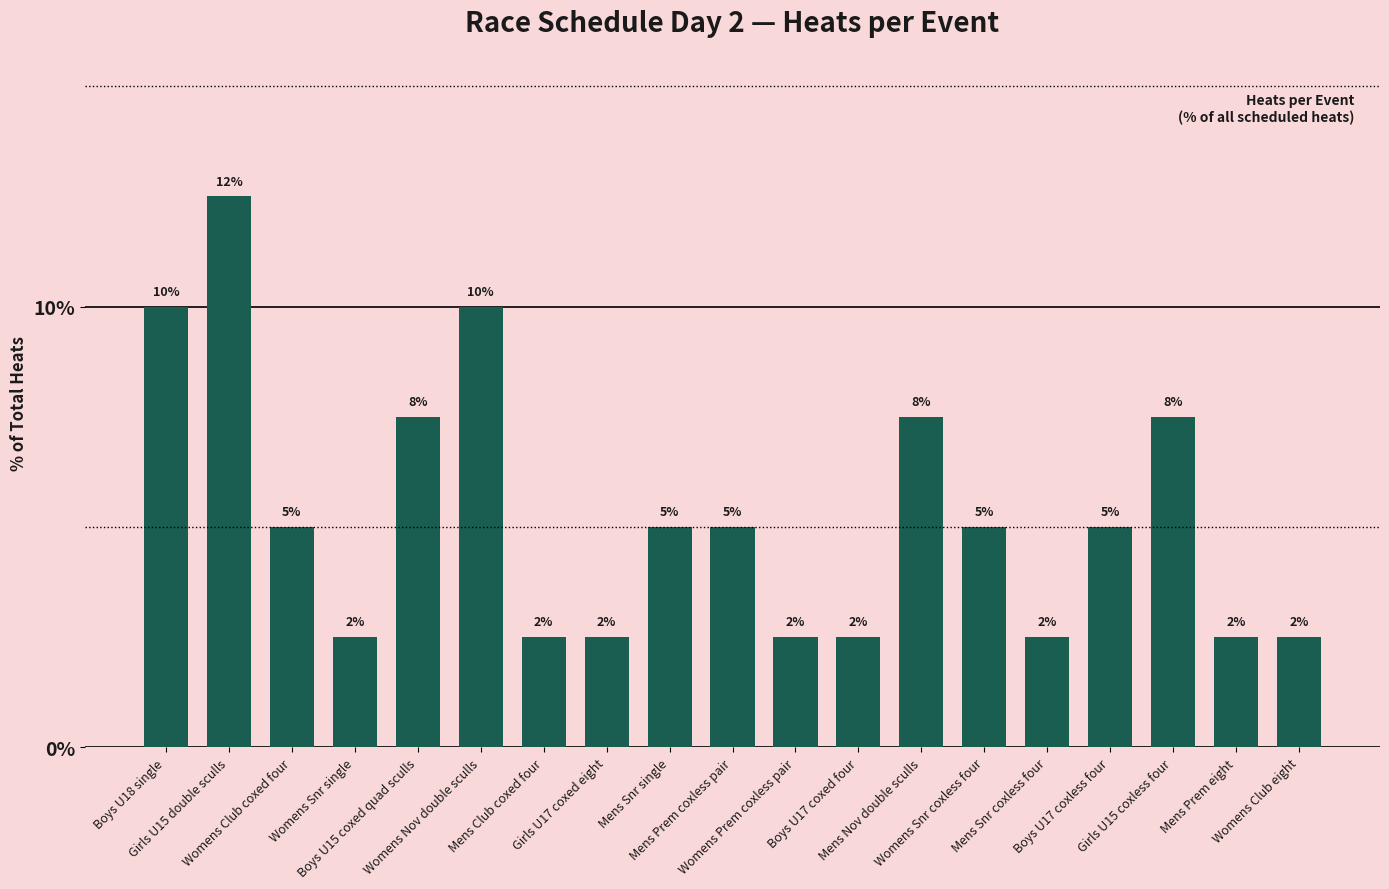

What is the change in value from Boys U18 single to Womens Snr single?

-7.5